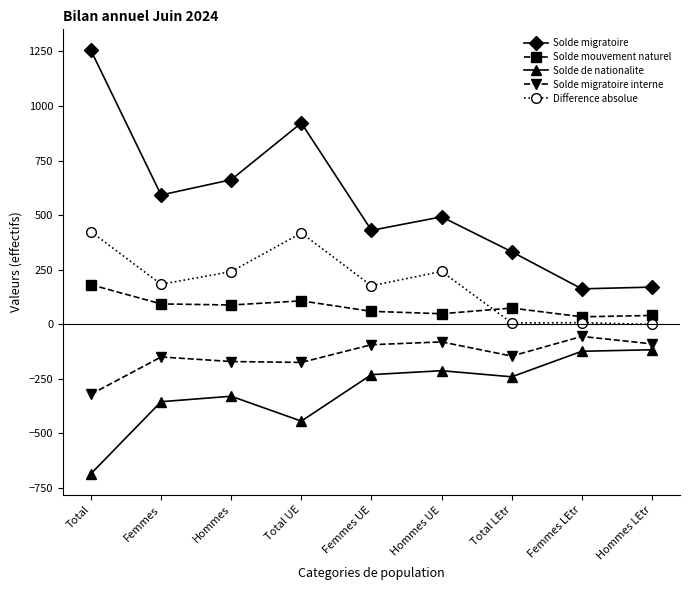

What is the label of the 9th point from the right?

Total